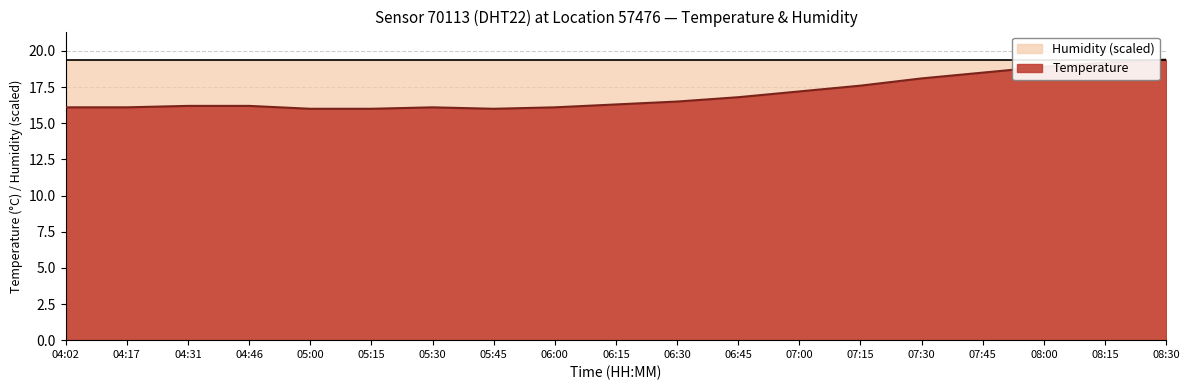

What is the sum of all values?

323.3